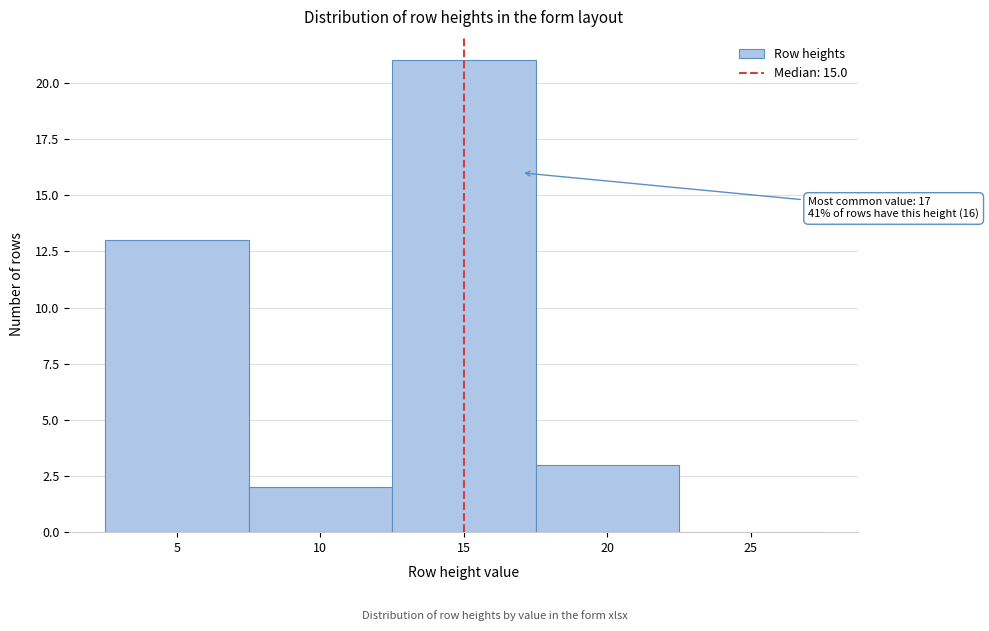

Which range on the x-axis has the tallest bar?

12.5 to 17.5